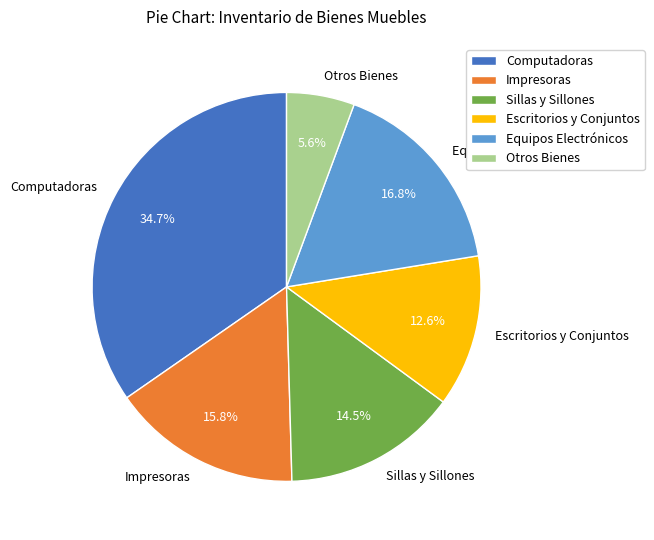

How many slices are in this pie chart?

6